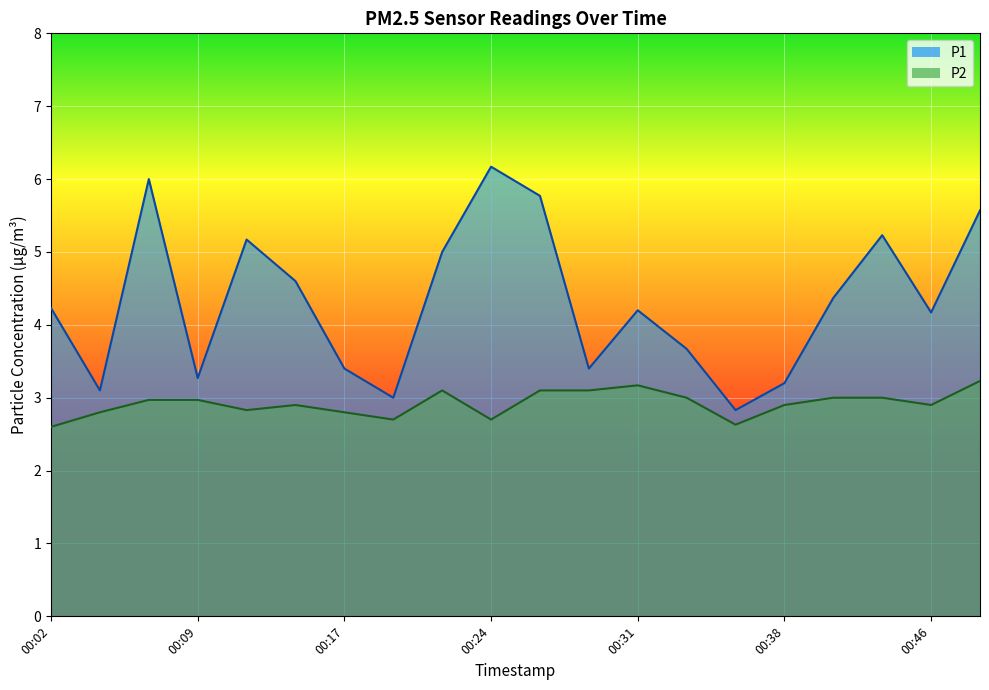

What is the average value of the P1 series?

4.3